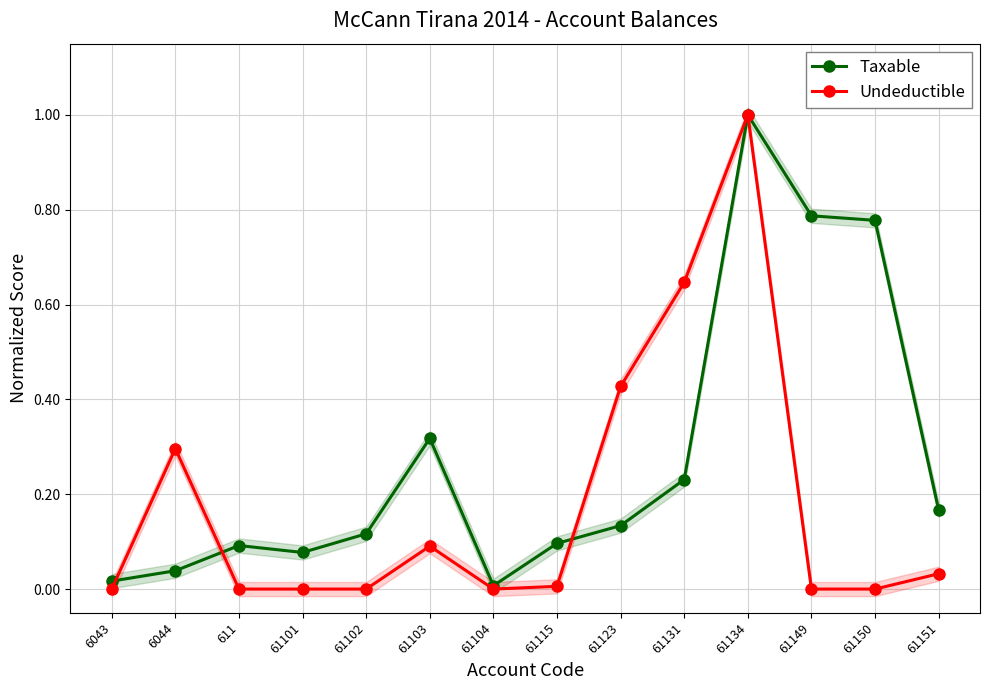

How many intersections are there between Taxable and Undeductible?

3